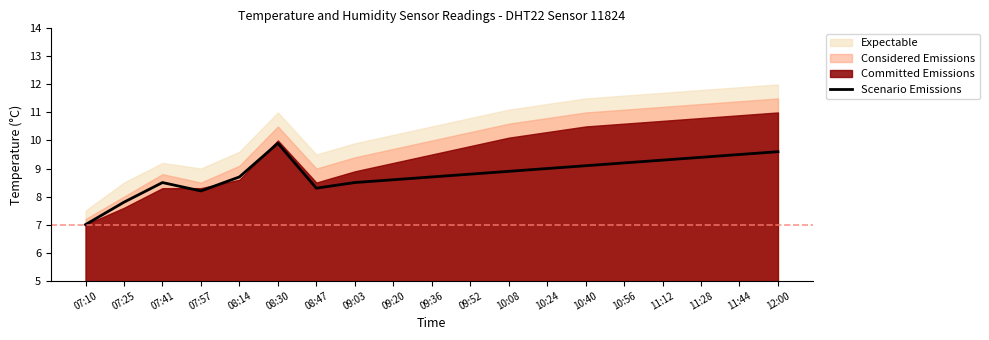

Rank the categories by value from lowest to highest.

07:10, 07:25, 07:57, 08:47, 07:41, 09:03, 09:20, 08:14, 09:36, 09:52, 10:08, 10:24, 10:40, 10:56, 11:12, 11:28, 11:44, 12:00, 08:30